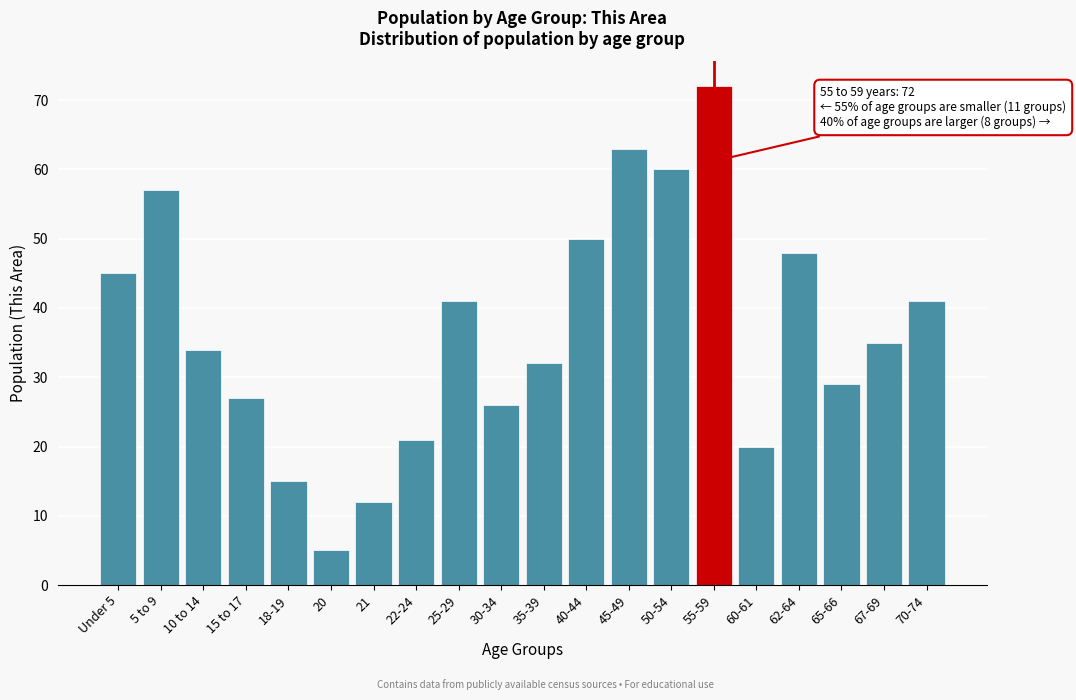

Reading left to right, list all the values displayed in this chart.

45	57	34	27	15	5	12	21	41	26	32	50	63	60	72	20	48	29	35	41